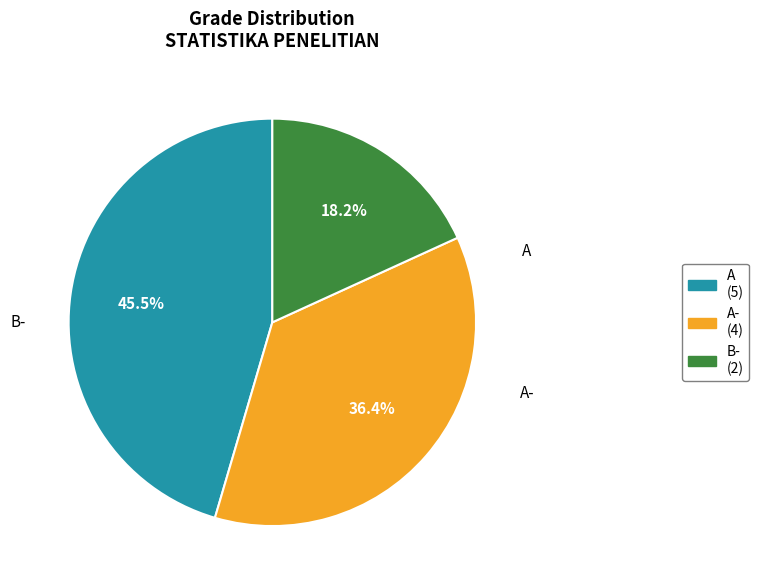

What is the total percentage of A and A-?

81.8%